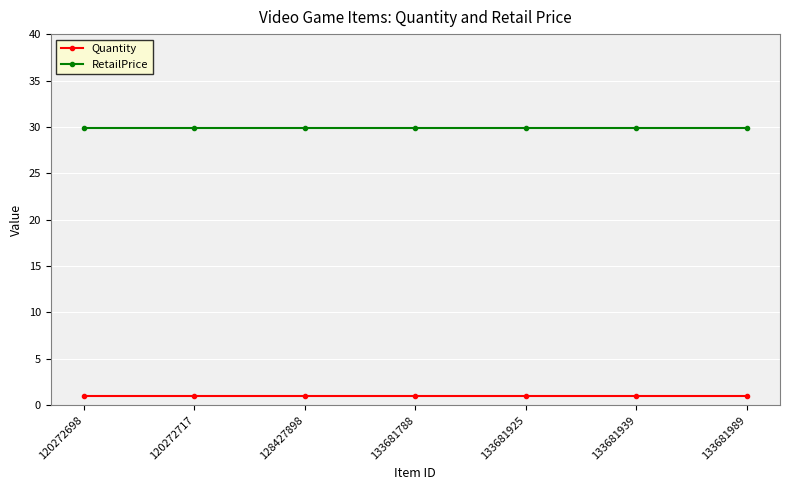

What is the difference between the highest and lowest values at 128427898?

28.8